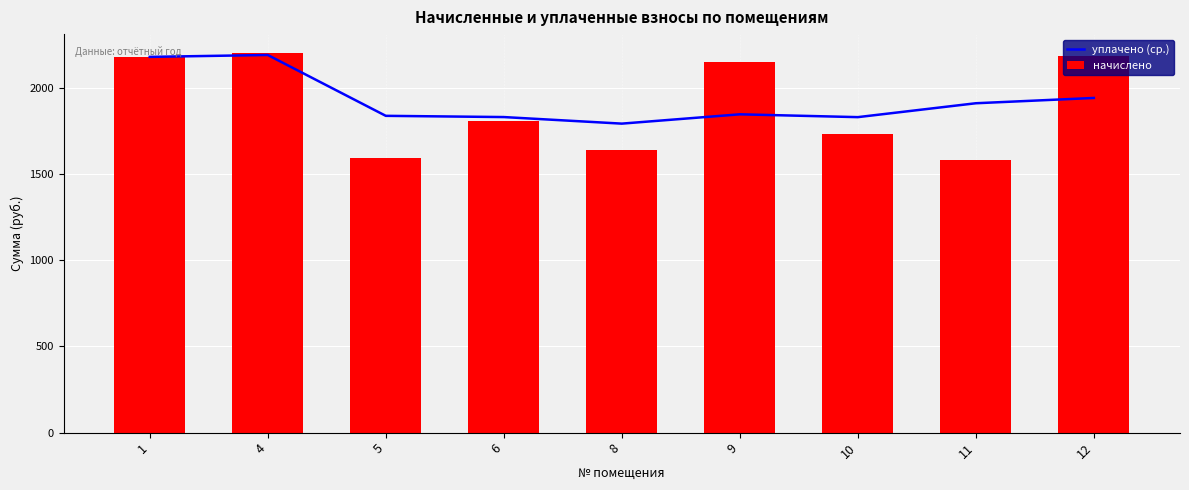

Is the value of уплачено (ср.) at 5 greater than the value of начислено at 1?

No